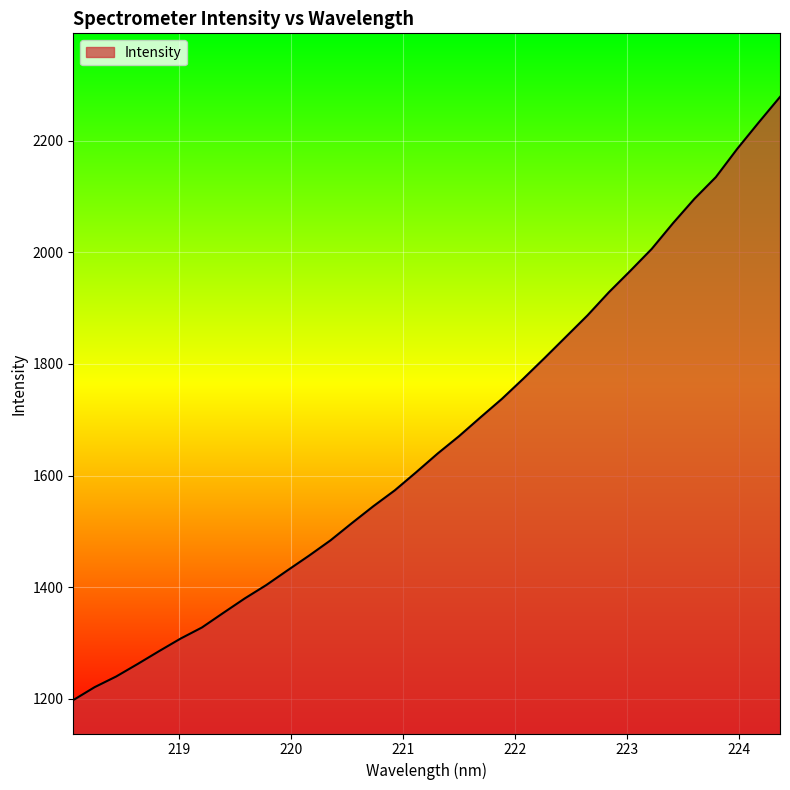

Count the number of data series in this chart.

1